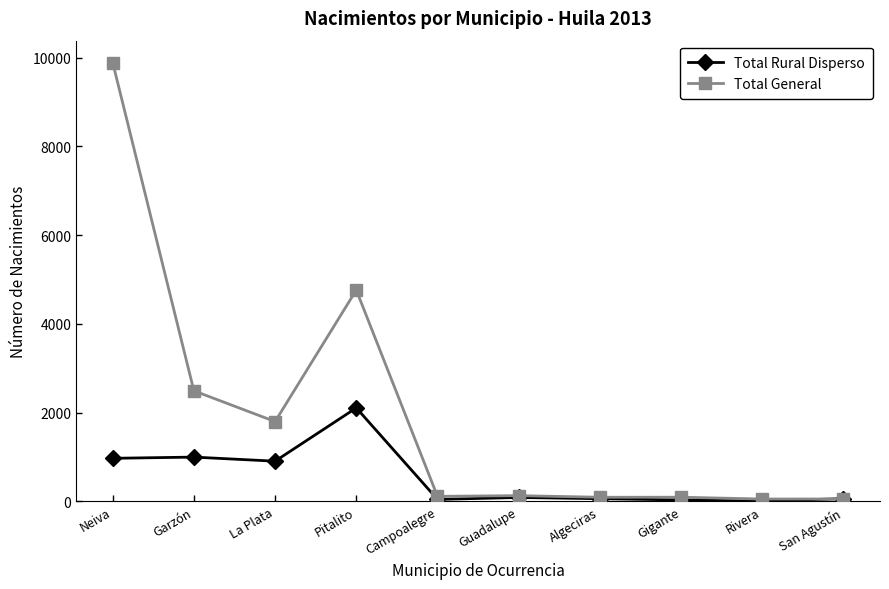

How many intersections are there between Total Rural Disperso and Total General?

1